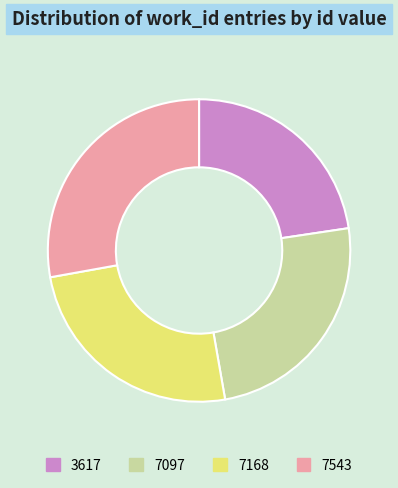

Does any single category account for the majority?

No